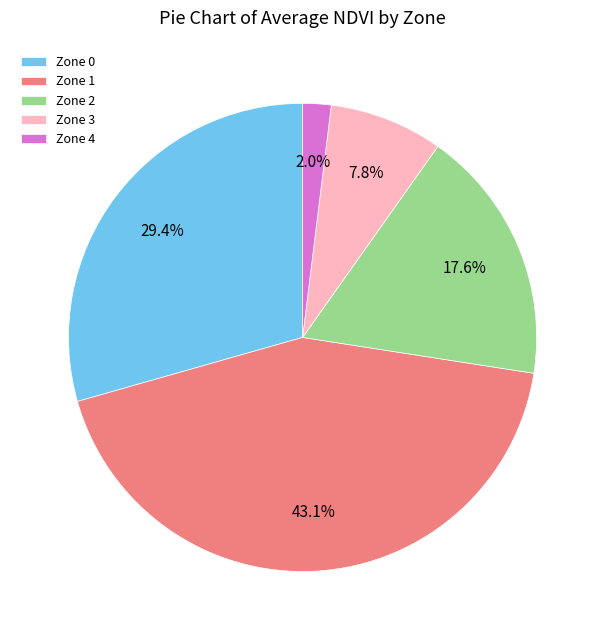

Rank the categories by value from lowest to highest.

Zone 4, Zone 3, Zone 2, Zone 0, Zone 1